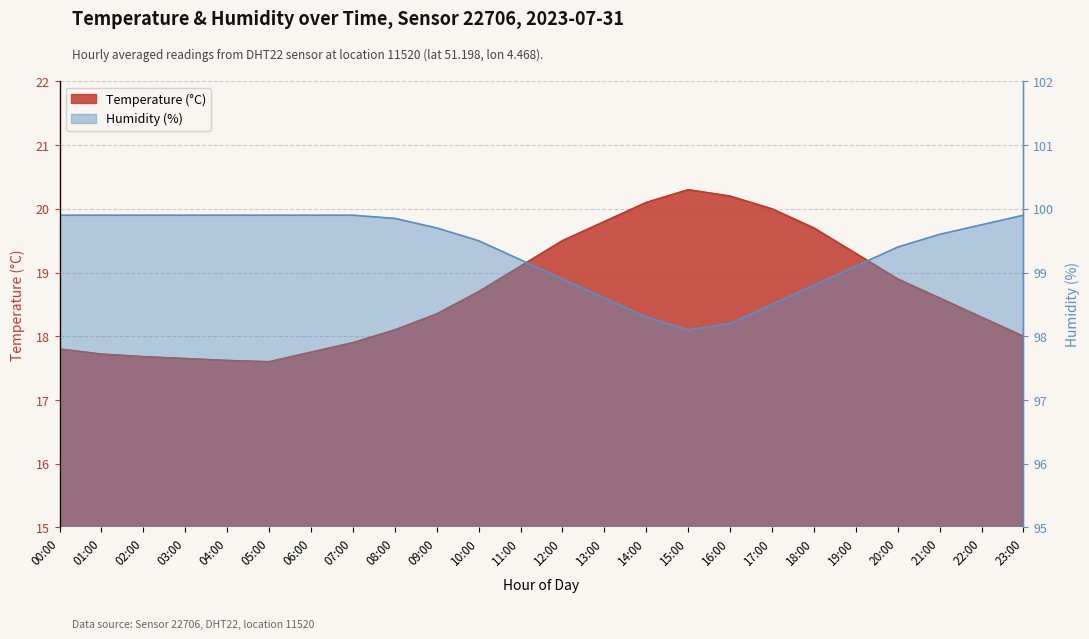

Which category has the lowest value in the Humidity (%) series?

15:00